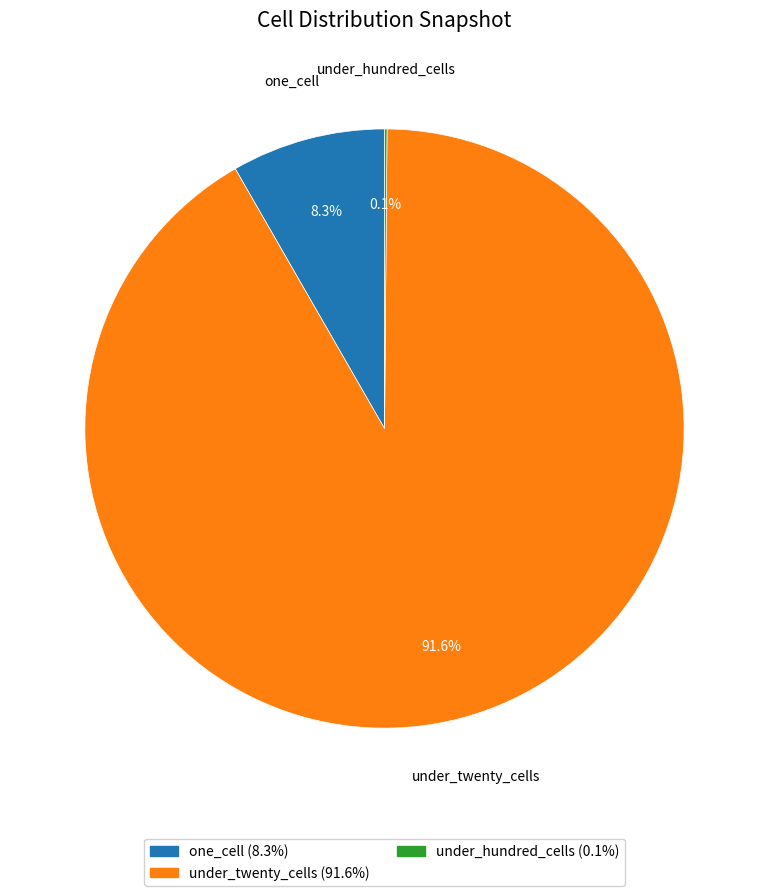

What percentage is NOT represented by one_cell?

91.7%